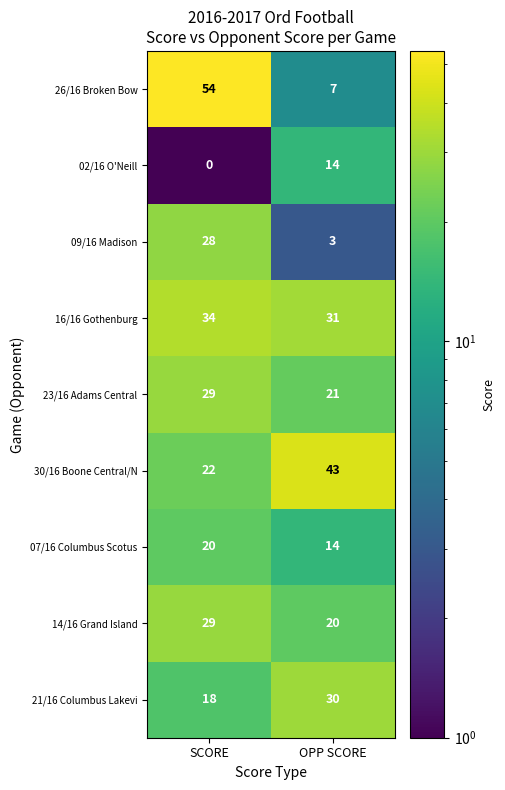

Reading left to right, extract all data points from this chart.

26/16 Broken Bow: 54	7
02/16 O'Neill: 0	14
09/16 Madison: 28	3
16/16 Gothenburg: 34	31
23/16 Adams Central: 29	21
30/16 Boone Central/N: 22	43
07/16 Columbus Scotus: 20	14
14/16 Grand Island: 29	20
21/16 Columbus Lakevi: 18	30